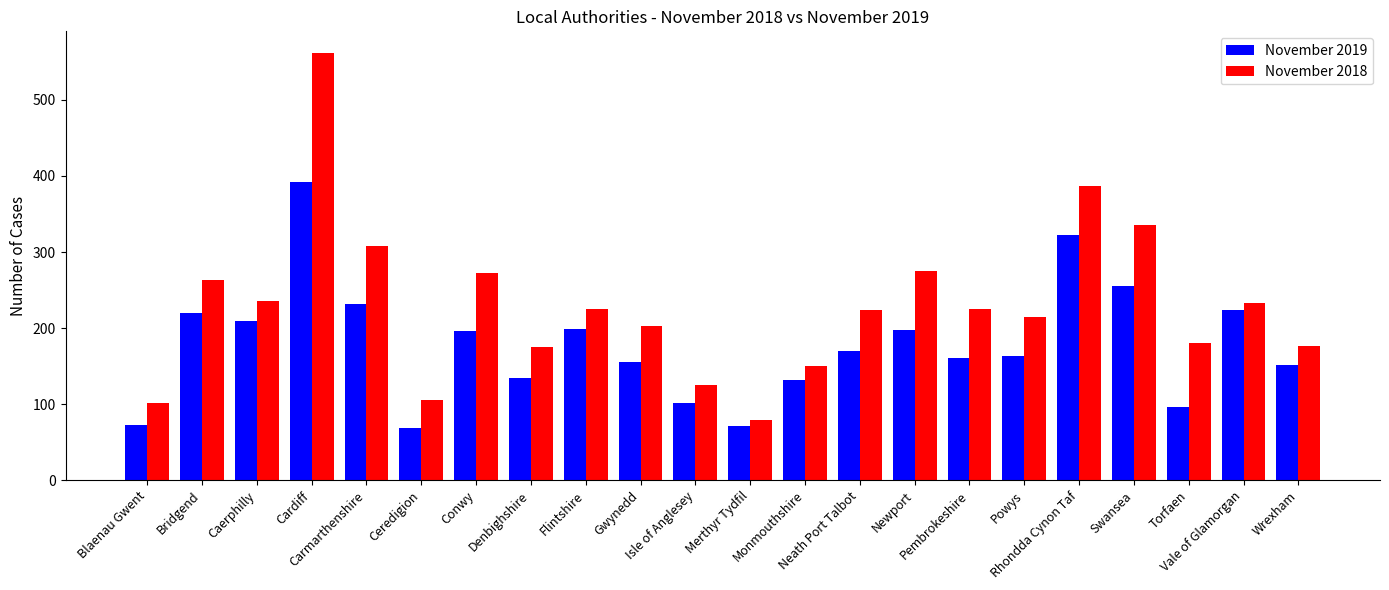

At which category does the chart reach its peak across all series?

Cardiff